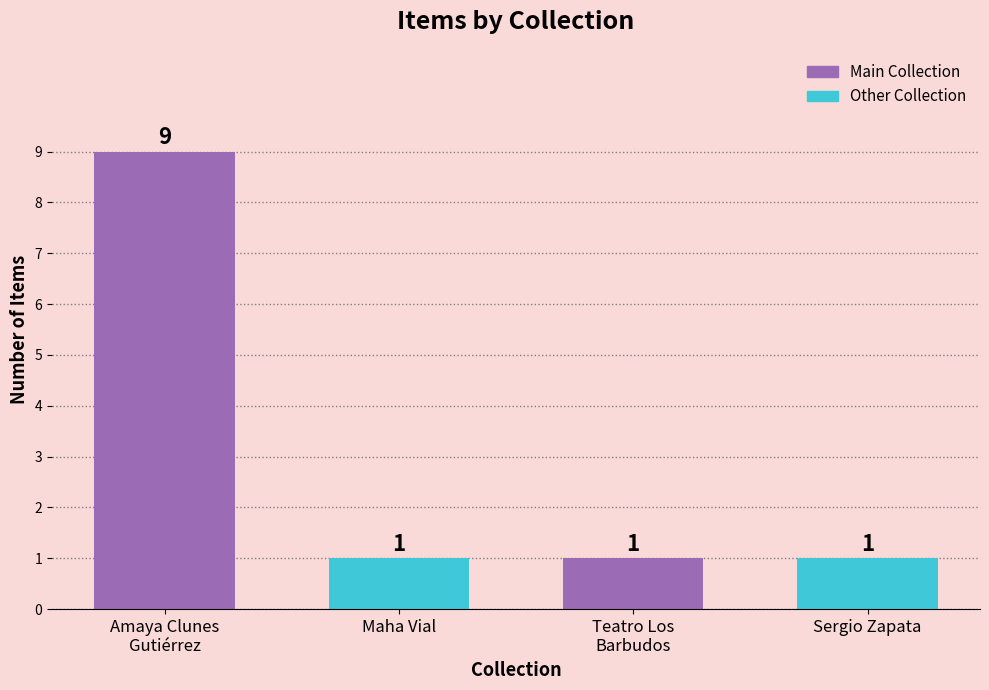

What is the average value?

3